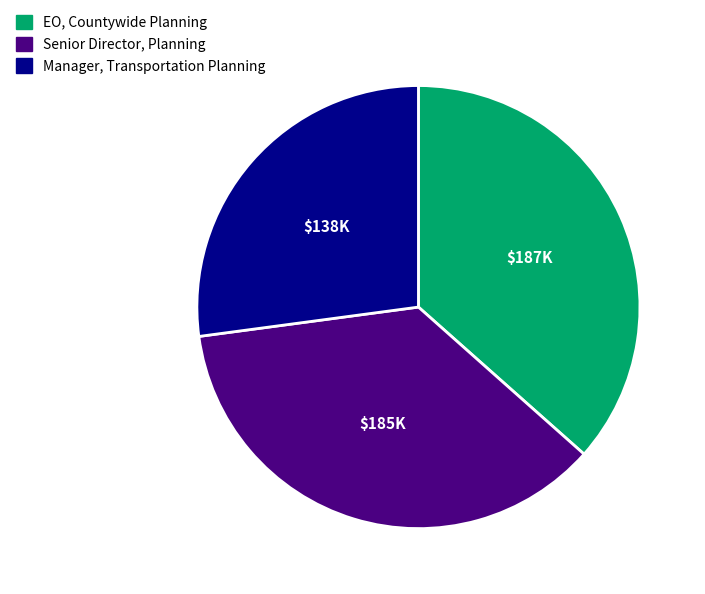

Is there any slice that represents more than half of the pie?

No